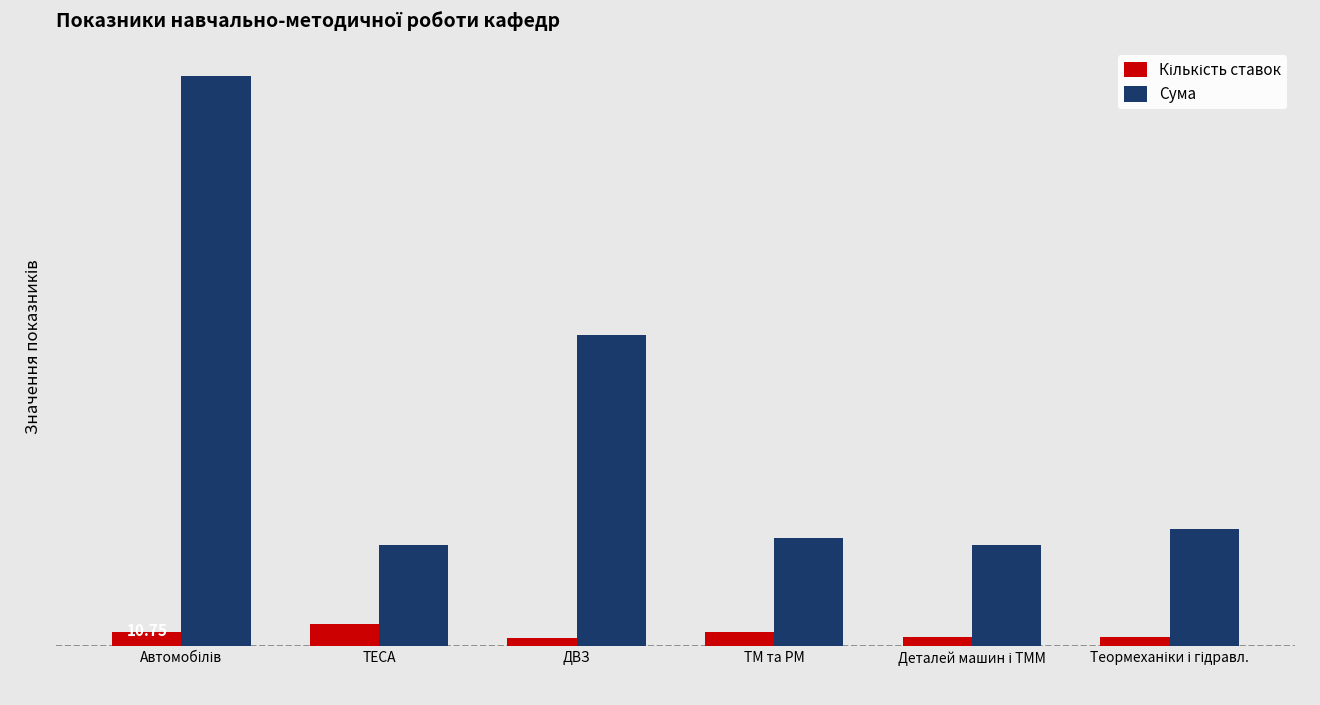

Rank the series by their maximum value, from lowest to highest.

Кількість ставок, Сума